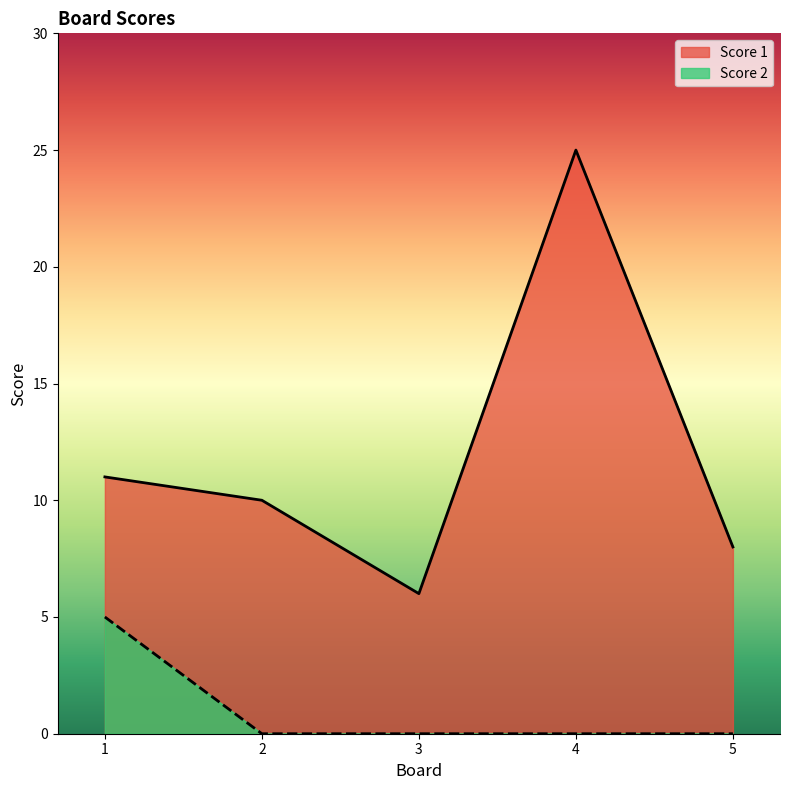

Which series changed the most between 1 and 5?

Score 2